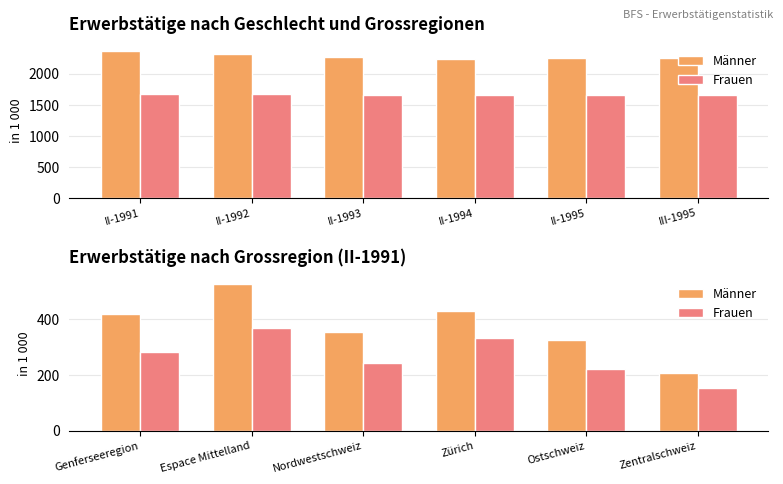

What is the label of the 3rd bar from the left?

Nordwestschweiz